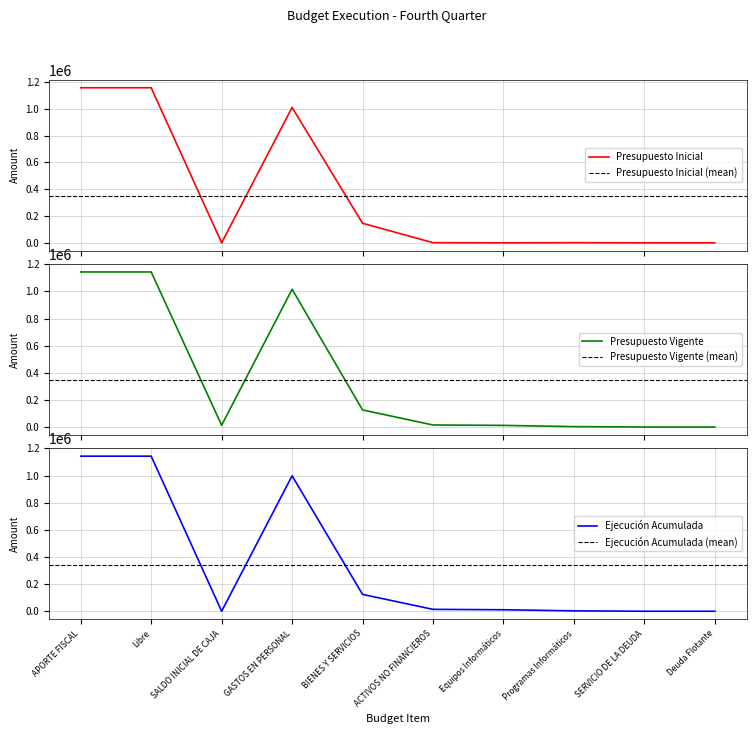

Between Libre and BIENES Y SERVICIOS, which series saw the biggest shift?

Ejecución Acumulada